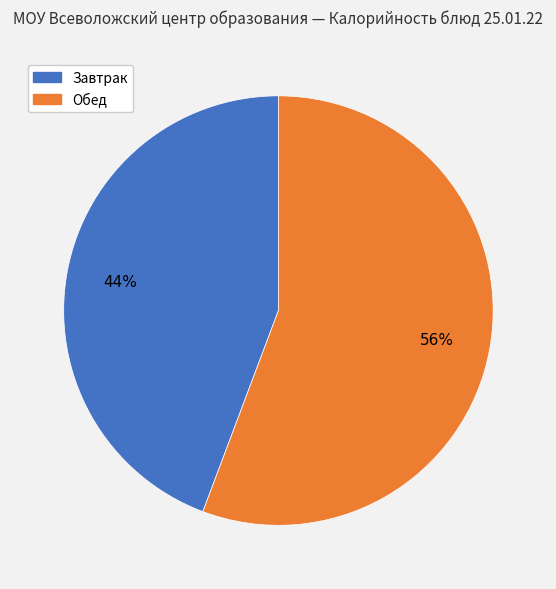

To the nearest percent, what is the average slice percentage?

50%